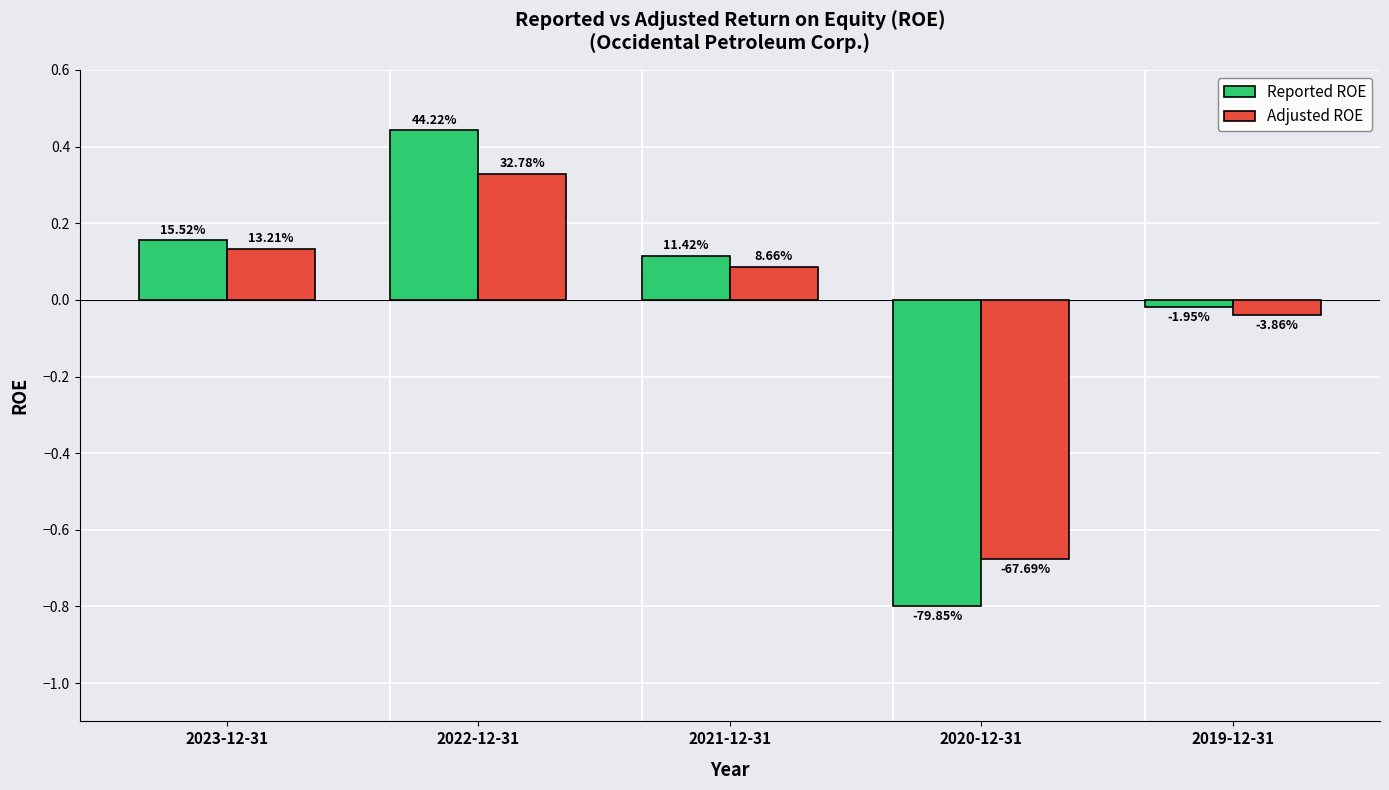

The value of Reported ROE at 2019-12-31 is -0.0. True or false?

True